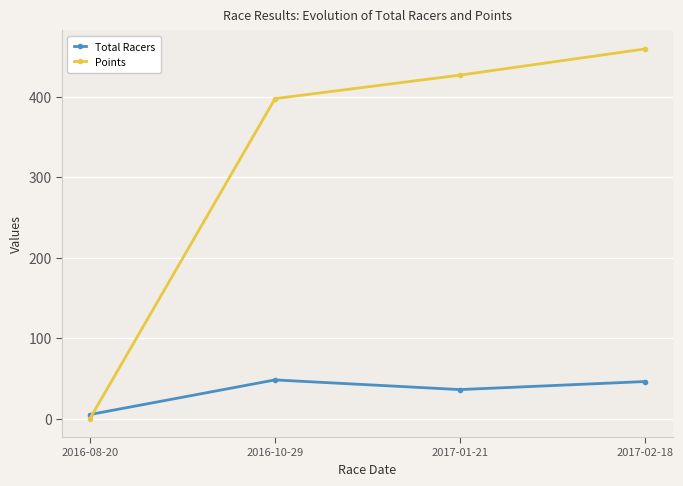

Which series has the largest total across all categories?

Points